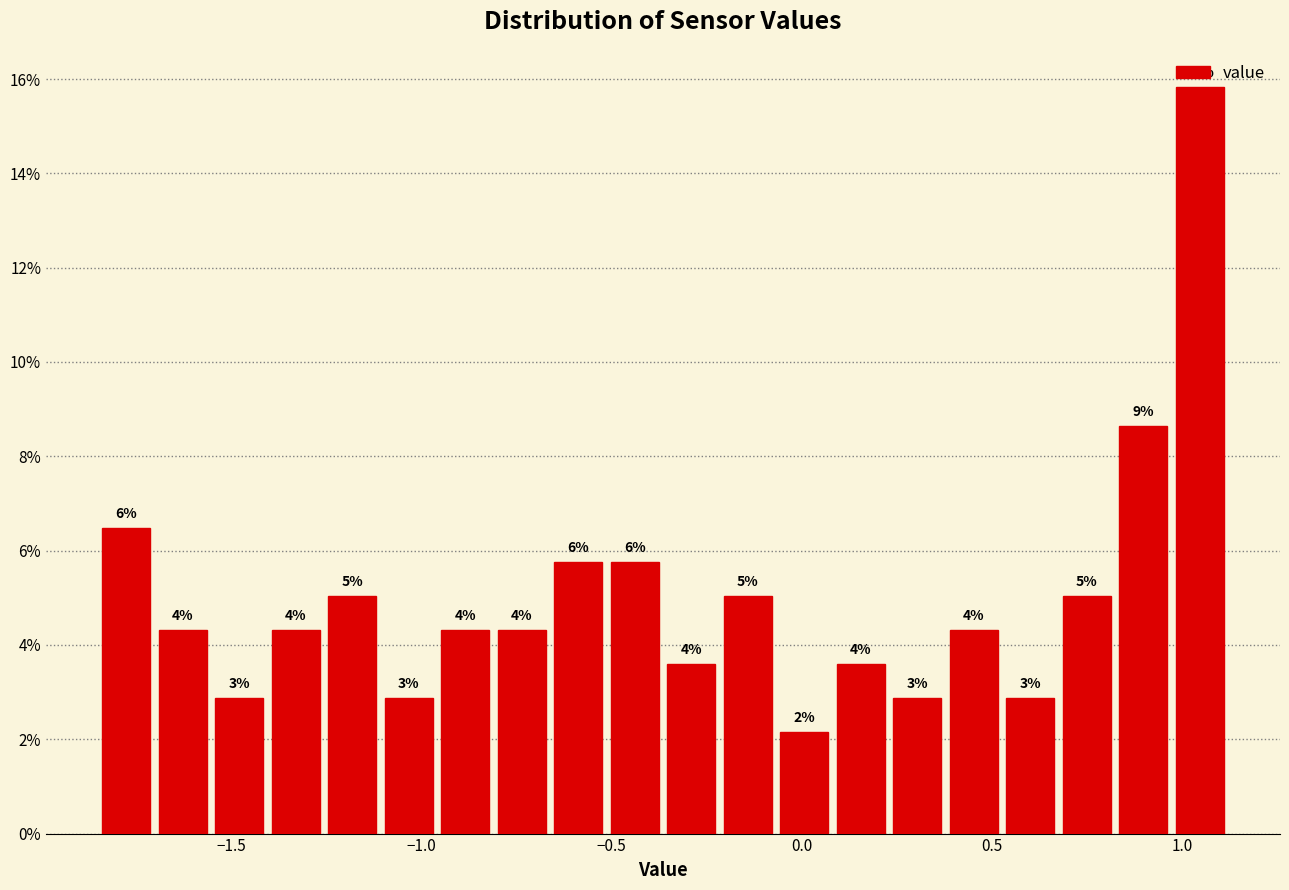

Read against the x-axis, roughly where is the centre of the tallest bar?

1.05